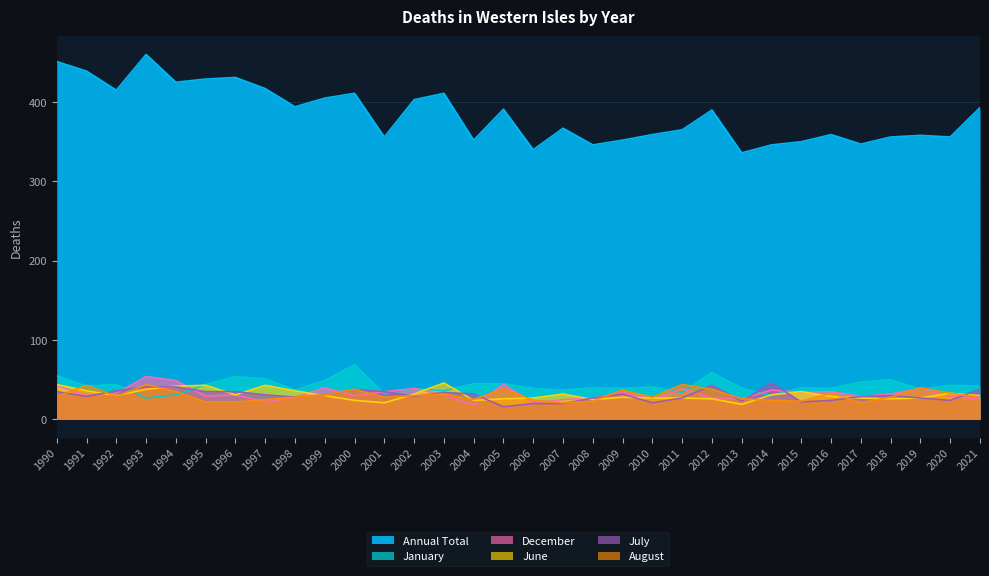

Read the December value at 2001.

35